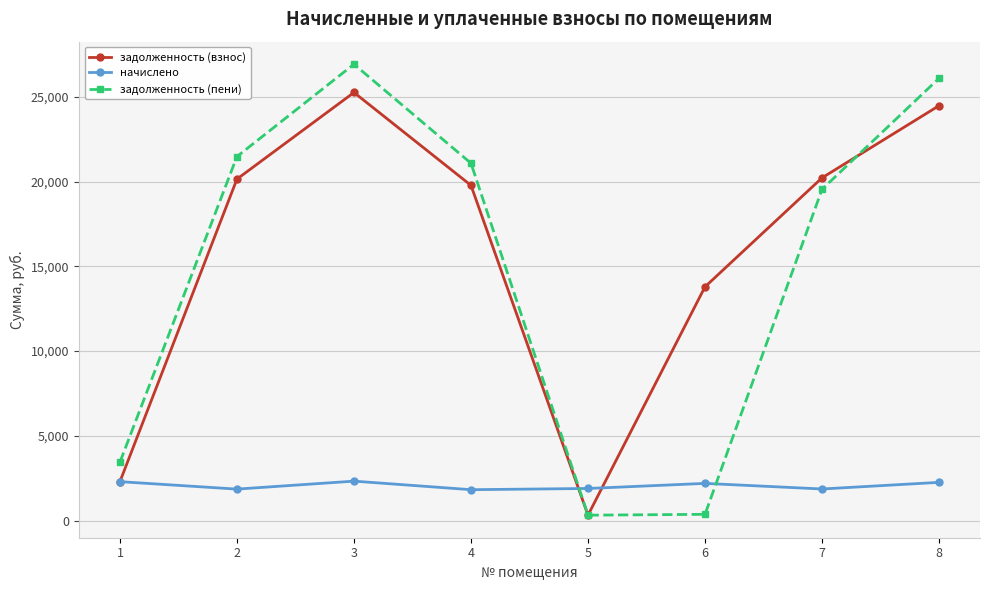

Where is the first local minimum for начислено?

2